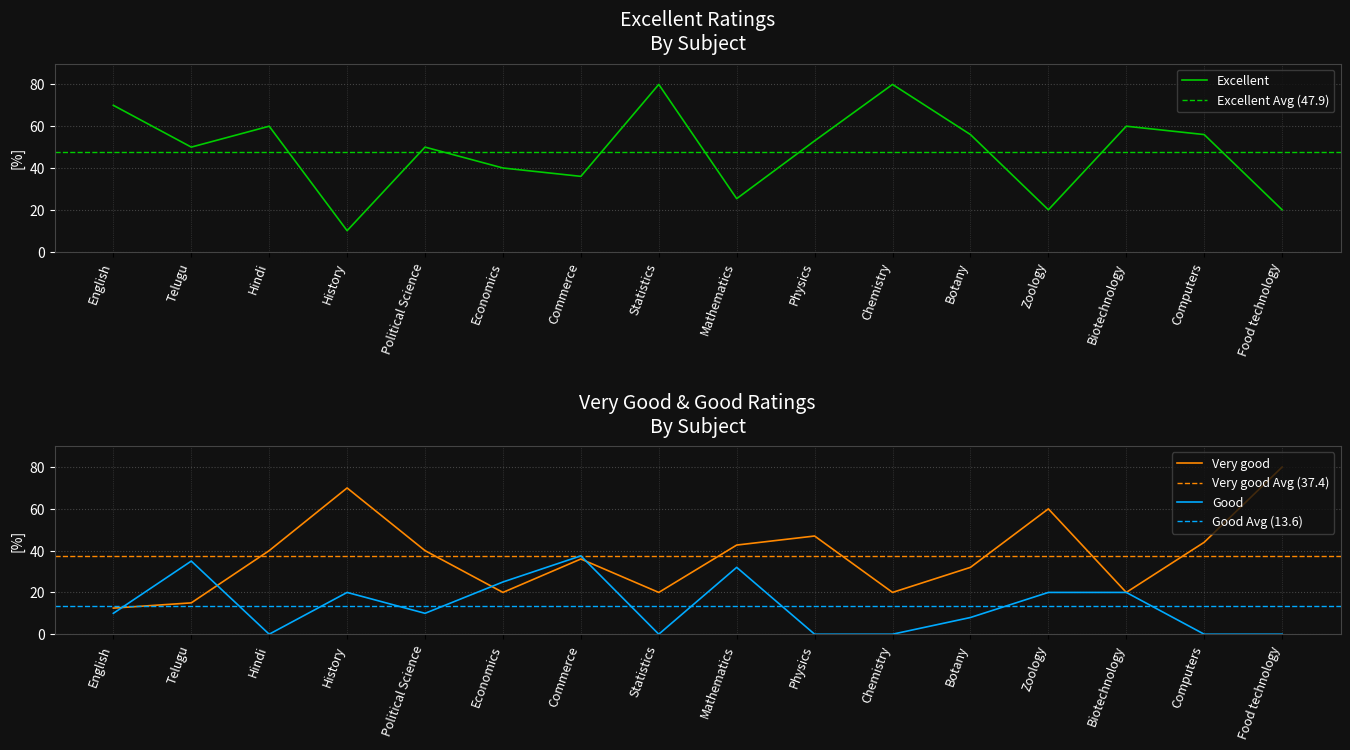

True or false: Very good has a value of 40.0 at Political Science.

True